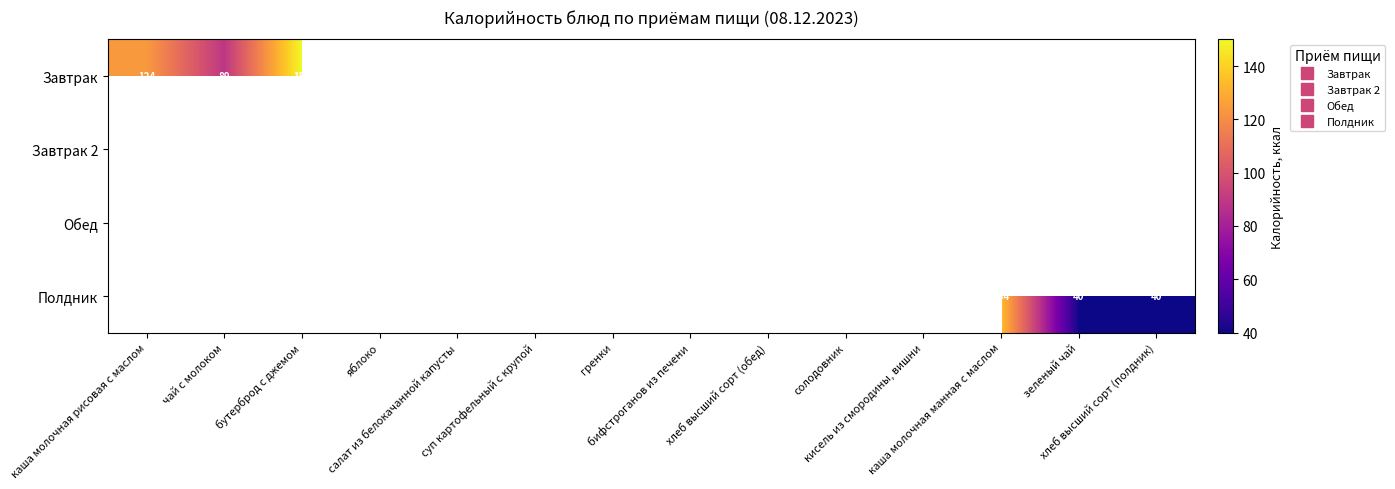

At which label is Завтрак closest to 119?

каша молочная рисовая с маслом